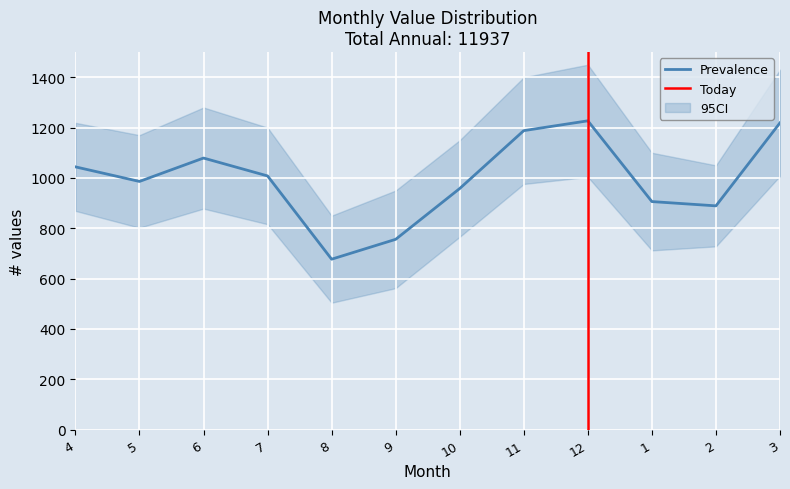

At which category is the sum across all series the highest?

12